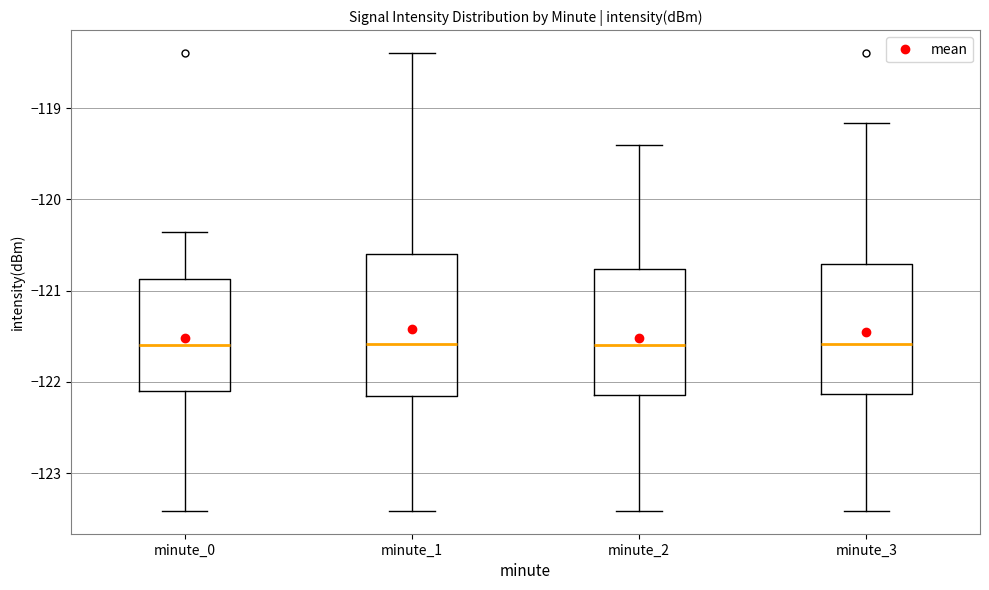

Reading left to right, transcribe this box plot: for each box, give where its median line is, the range the box spans, and where its two whiskers end, as read against the y-axis. The values are not printed on the chart, so give them approximately, as read against the axis.

minute_0: median -121.6, box -122.1 to -120.9, whiskers -123.4 to -120.4
minute_1: median -121.6, box -122.2 to -120.6, whiskers -123.4 to -118.4
minute_2: median -121.6, box -122.1 to -120.8, whiskers -123.4 to -119.4
minute_3: median -121.6, box -122.1 to -120.7, whiskers -123.4 to -119.2